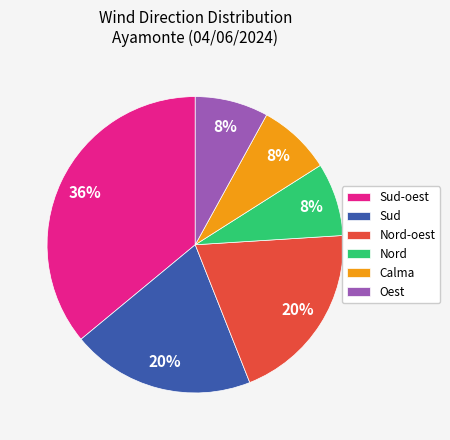

Which category has the biggest portion of the pie?

Sud-oest